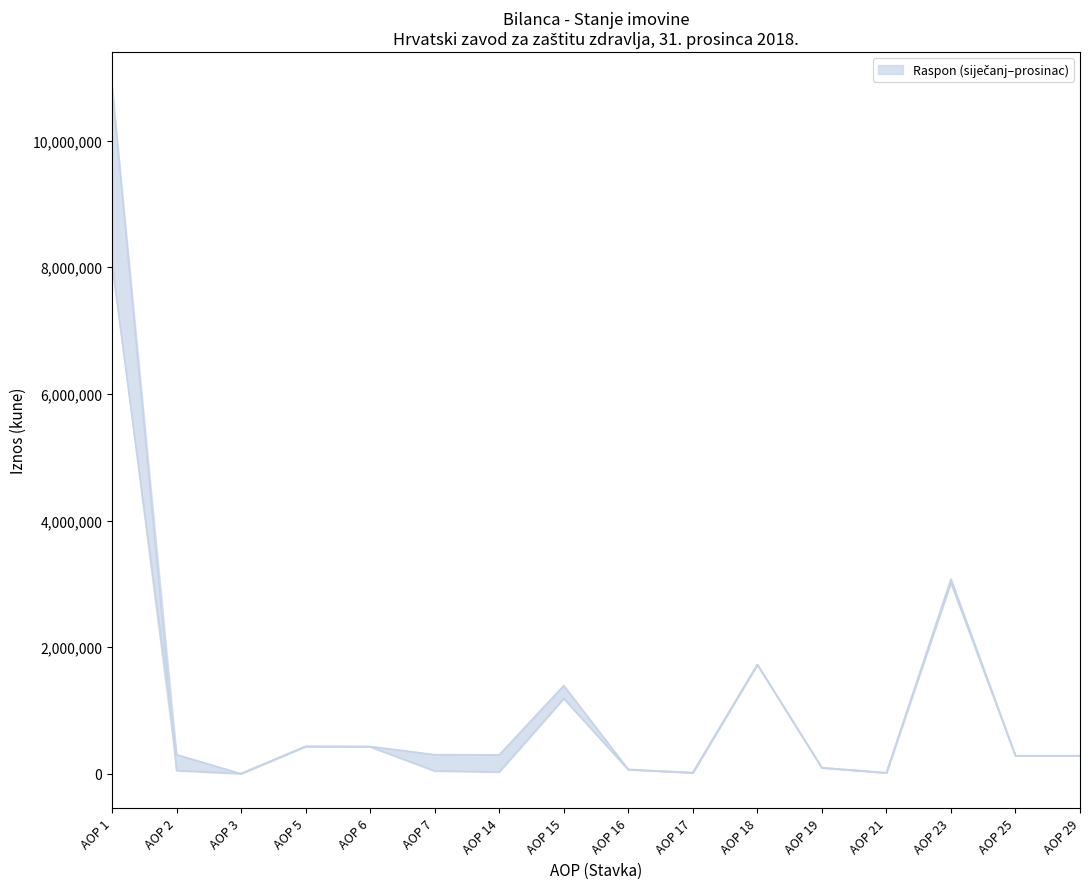

What is the difference between the Stanje 1. siječnja values at AOP 25 and AOP 6?

140829